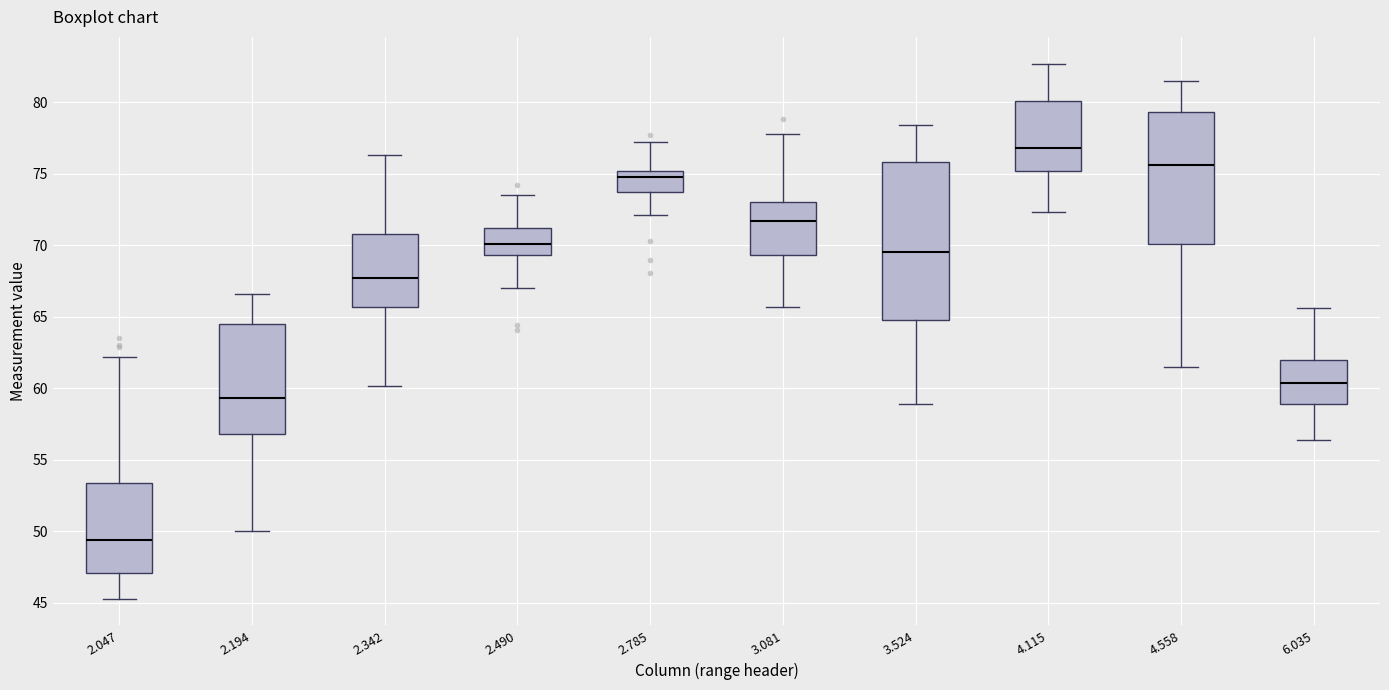

Reading left to right, read every box against the y-axis: the position of its median line, the range the box covers, and the ends of its whiskers. The values are not printed on the chart, so give them approximately, as read against the axis.

2.047: median 49.5, box 47.0 to 53.5, whiskers 45.5 to 62.0
2.194: median 59.5, box 57.0 to 64.5, whiskers 50.0 to 66.5
2.342: median 67.5, box 65.5 to 71.0, whiskers 60.0 to 76.5
2.490: median 70.0, box 69.5 to 71.0, whiskers 67.0 to 73.5
2.785: median 75.0 (just below the box's upper edge), box 73.5 to 75.0, whiskers 72.0 to 77.0
3.081: median 71.5, box 69.5 to 73.0, whiskers 65.5 to 78.0
3.524: median 69.5, box 65.0 to 76.0, whiskers 59.0 to 78.5
4.115: median 77.0, box 75.0 to 80.0, whiskers 72.5 to 82.5
4.558: median 75.5, box 70.0 to 79.5, whiskers 61.5 to 81.5
6.035: median 60.5, box 59.0 to 62.0, whiskers 56.5 to 65.5